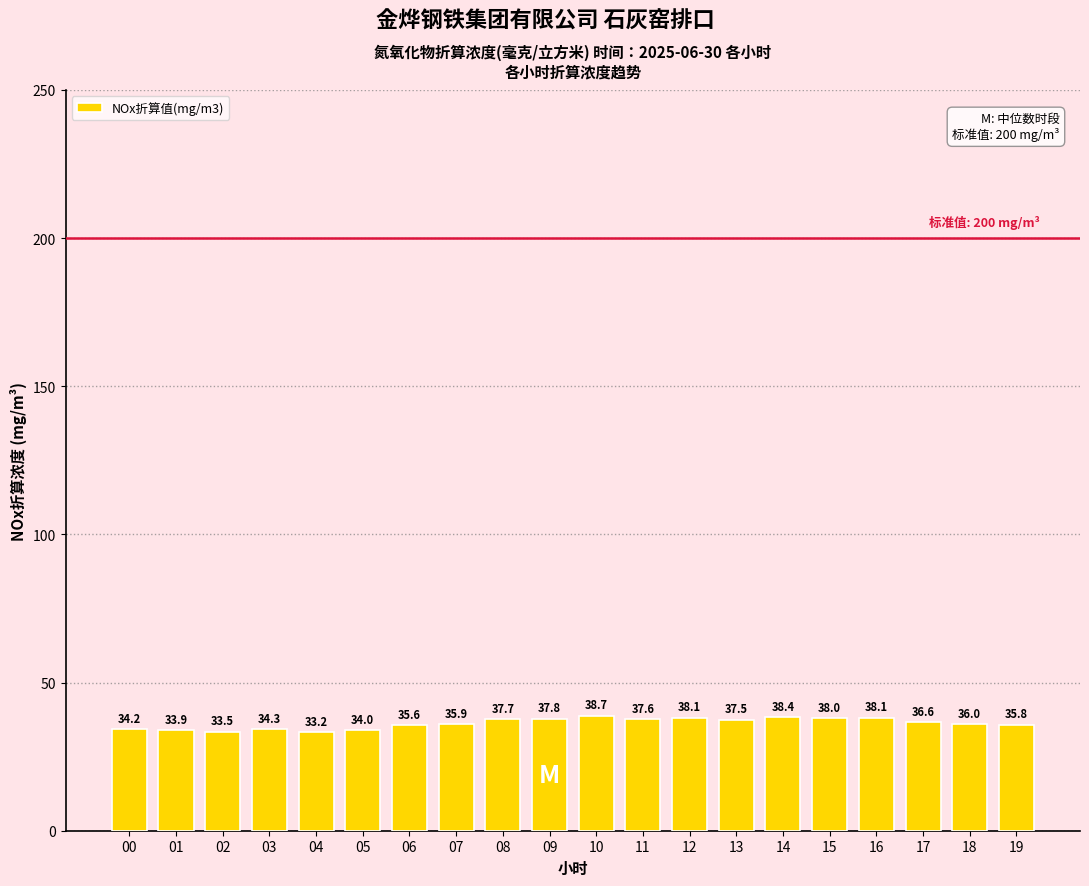

What is the difference between the maximum and minimum values?

5.5